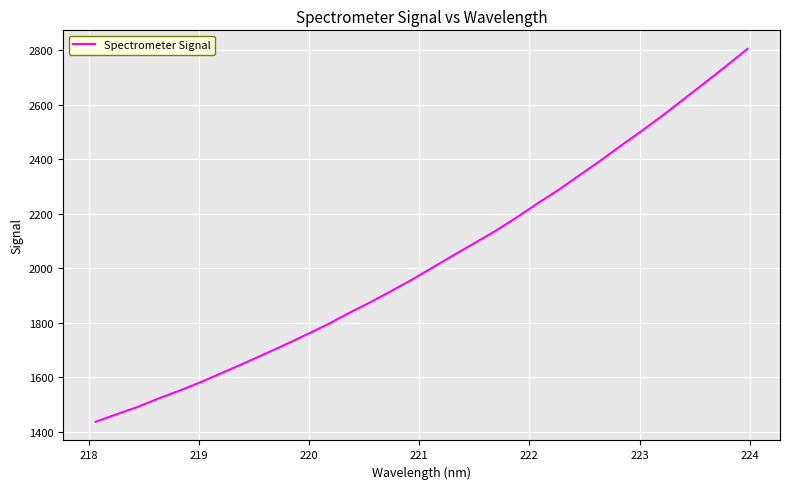

What is the smallest value displayed?

1437.0